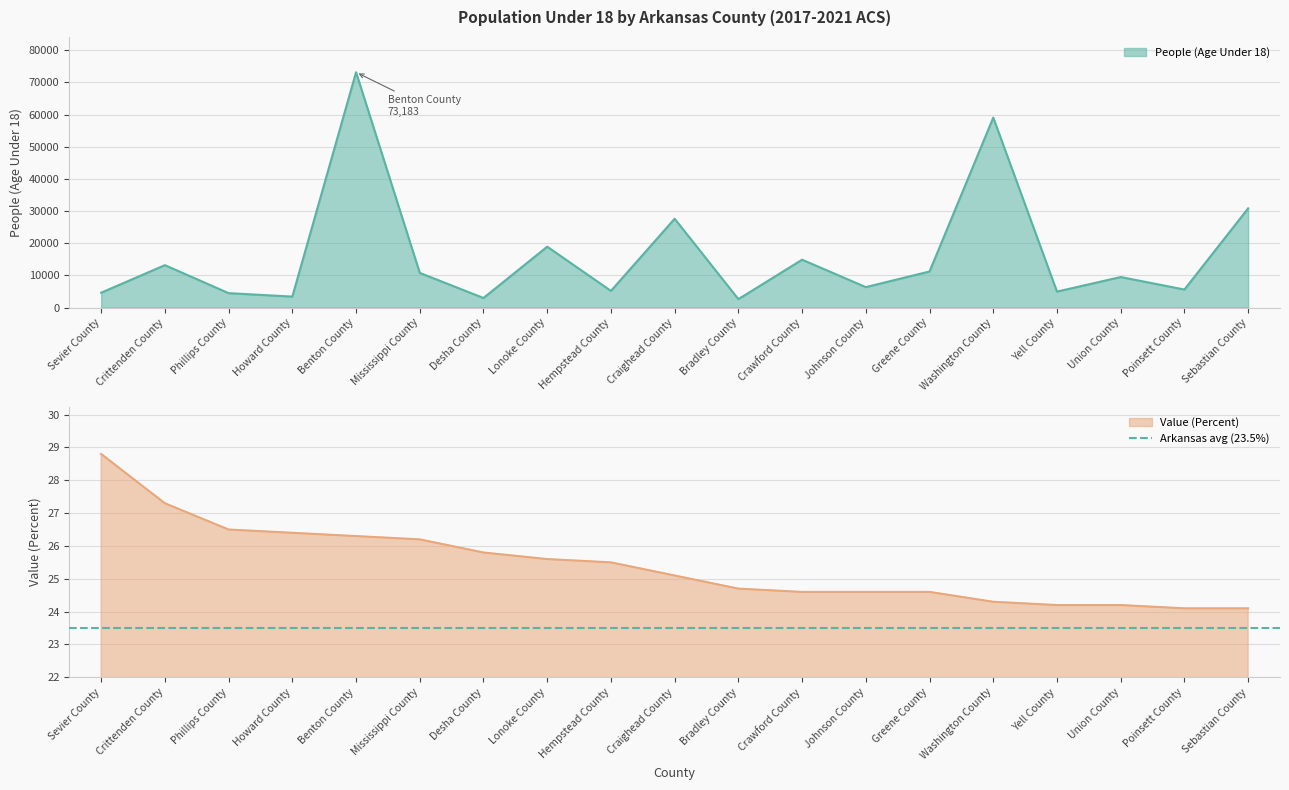

At which category does the chart reach its peak across all series?

Benton County